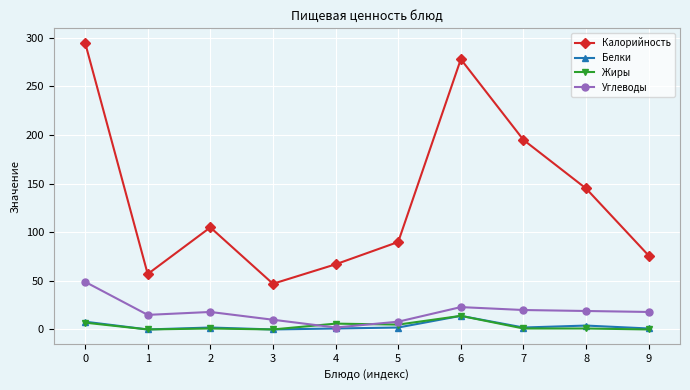

Which series has the largest range (max minus min)?

Калорийность